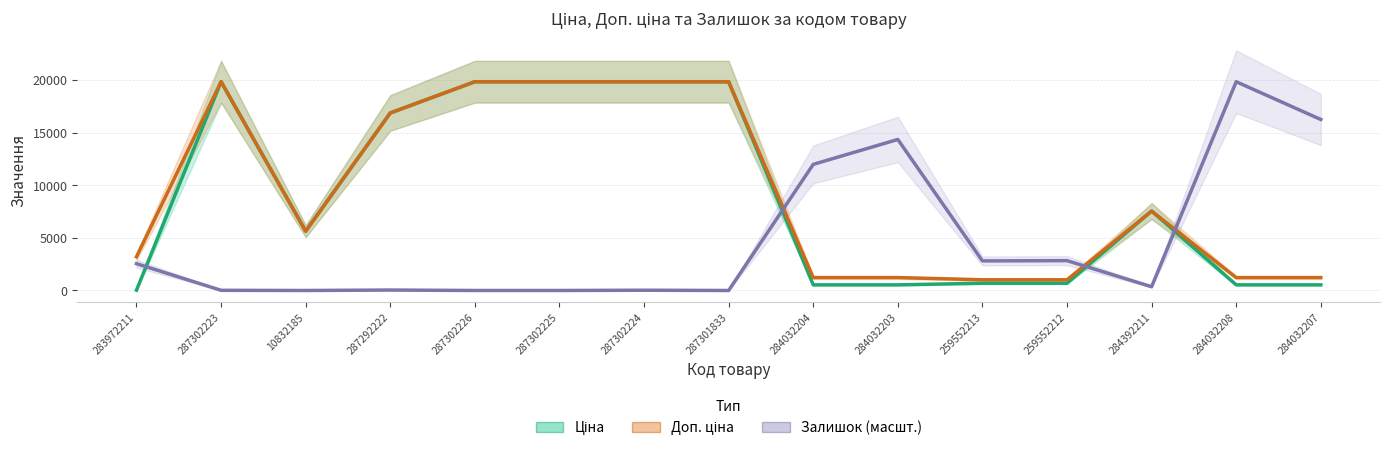

At which category does Доп. ціна reach its first local peak?

287302223